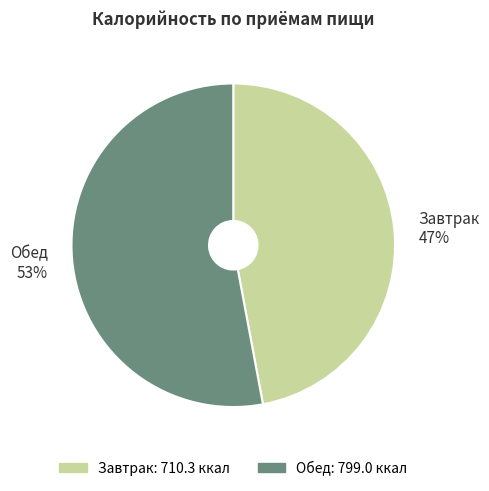

Is the sum of Обед and Завтрак greater than half?

Yes